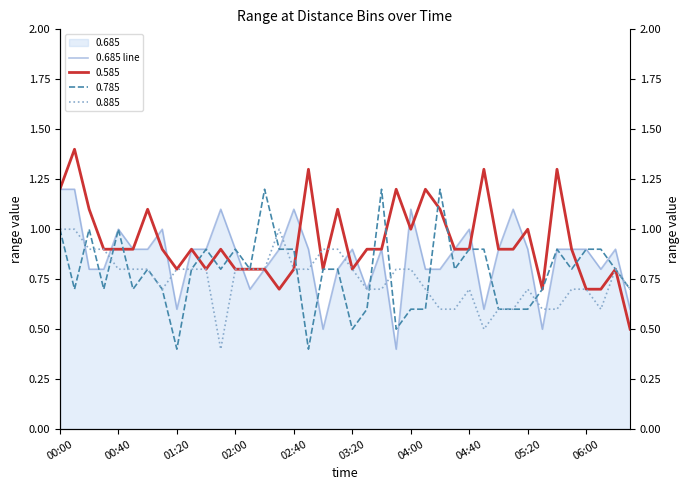

What is the label of the 39th point from the right?

00:40